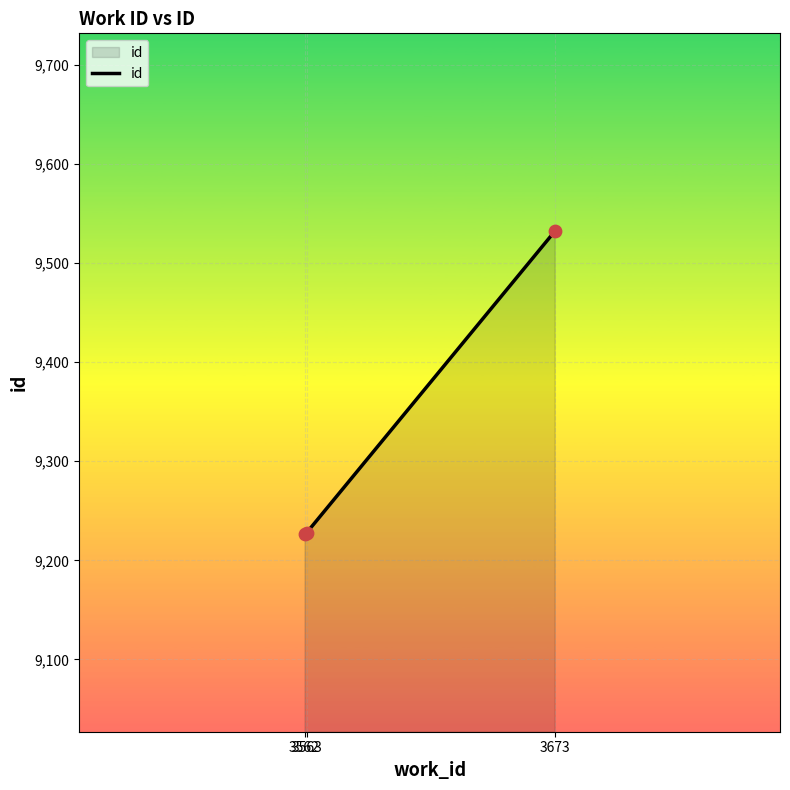

What is the change in value from 3563 to 3673?

+304